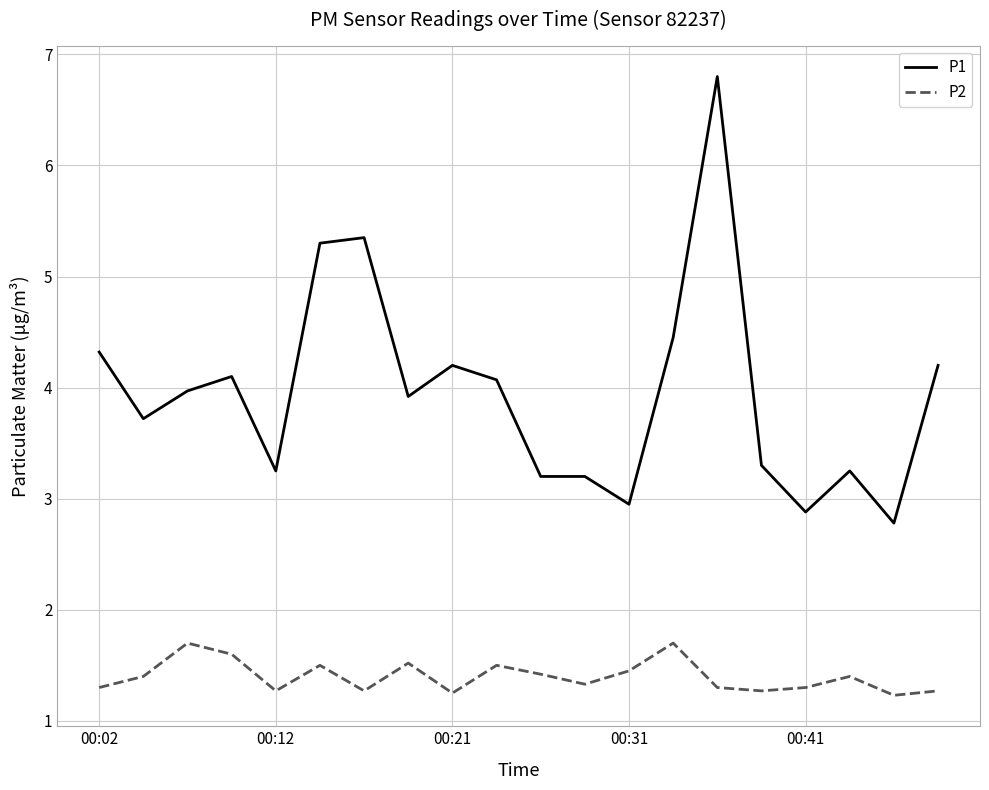

List the series in order of their peak value, lowest first.

P2, P1